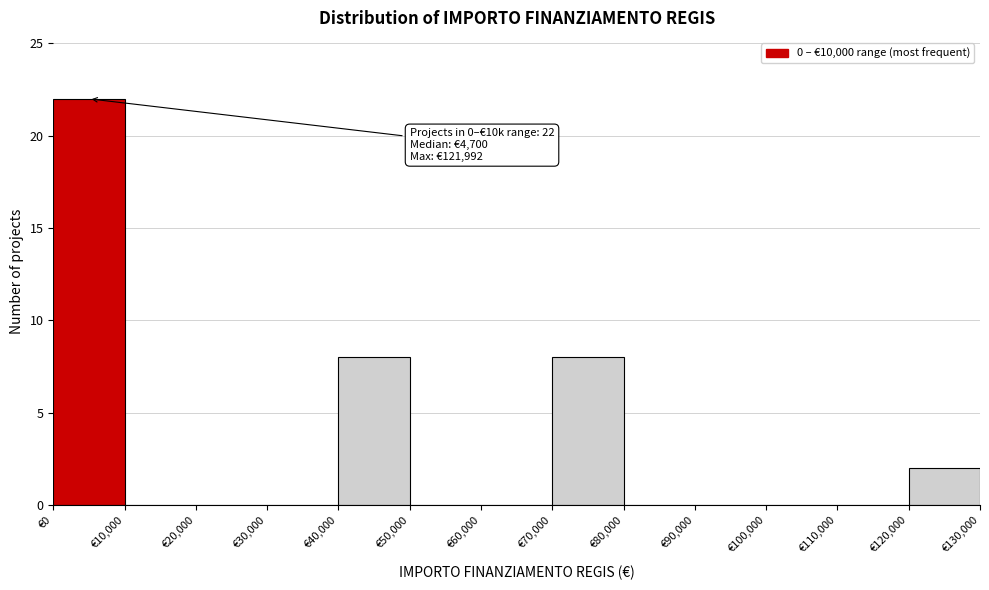

Over which range of the x-axis is the bar tallest?

0 to 10000